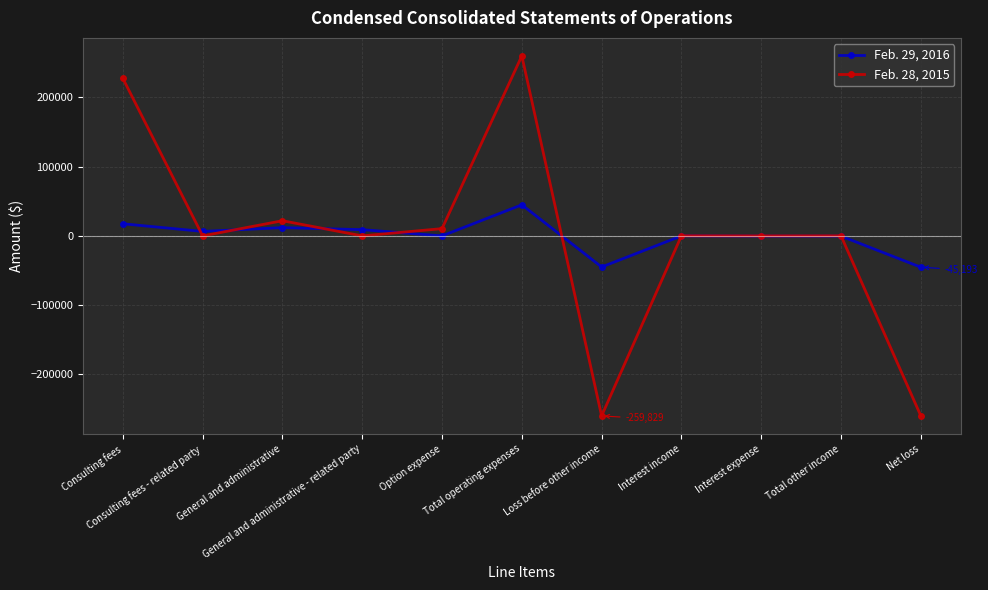

True or false: Feb. 29, 2016 has more than 1 points higher than both neighbors.

True